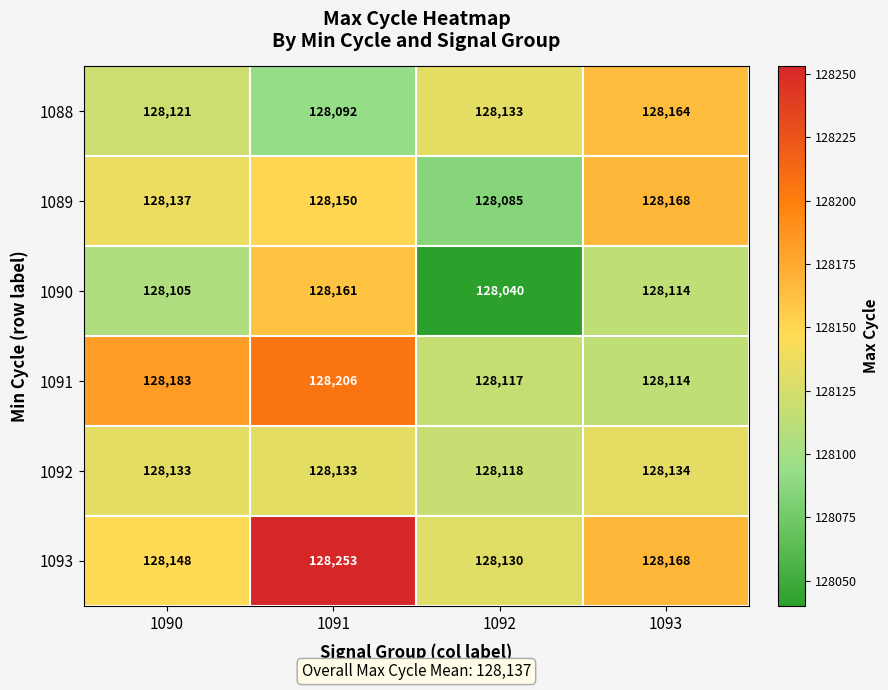

True or false: 1092 has a value of 73303 at 1092.

False